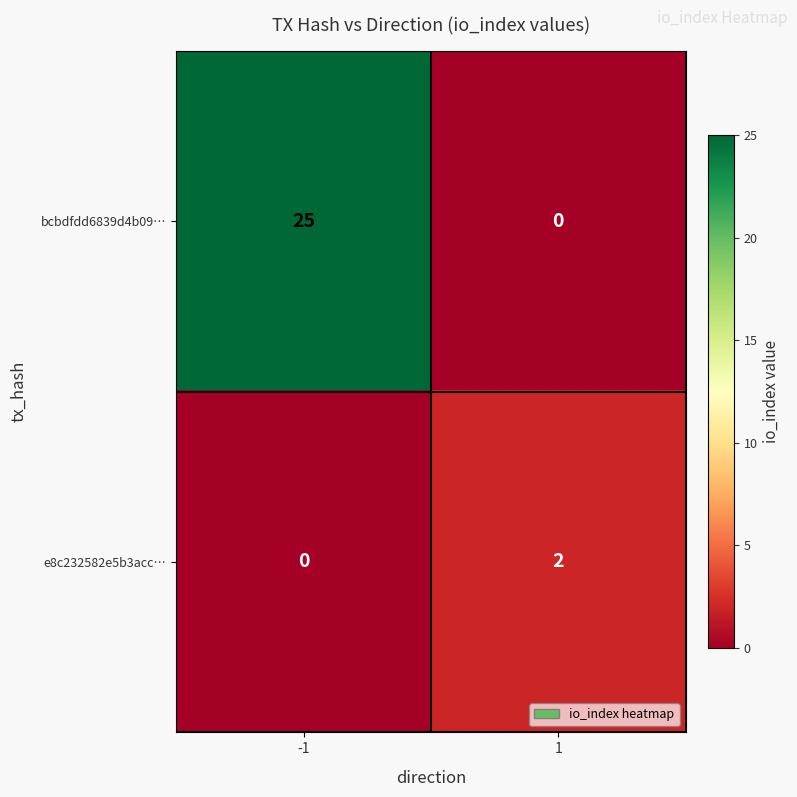

At which category is the sum across all series the highest?

-1